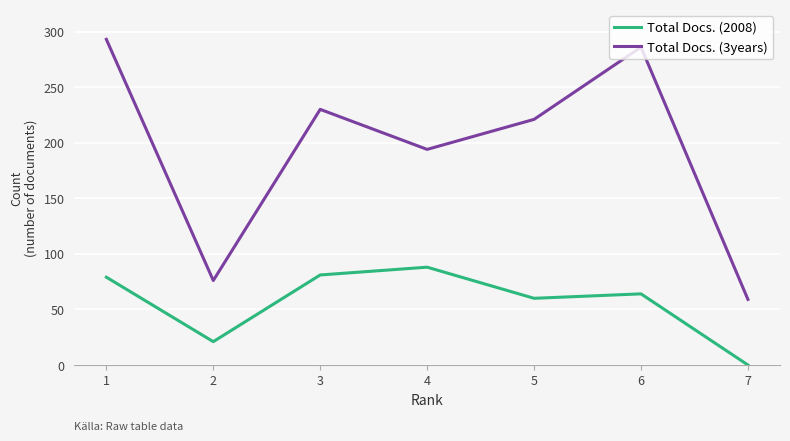

At 5, list the series in order from largest to smallest.

Total Docs. (3years), Total Docs. (2008)